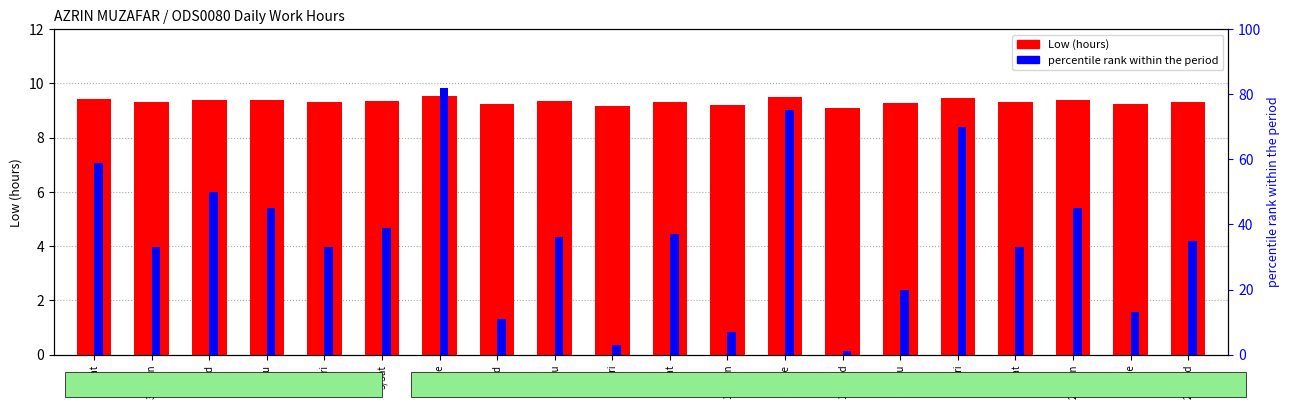

Which category has the highest value in the percentile rank within the period series?

8/Tue